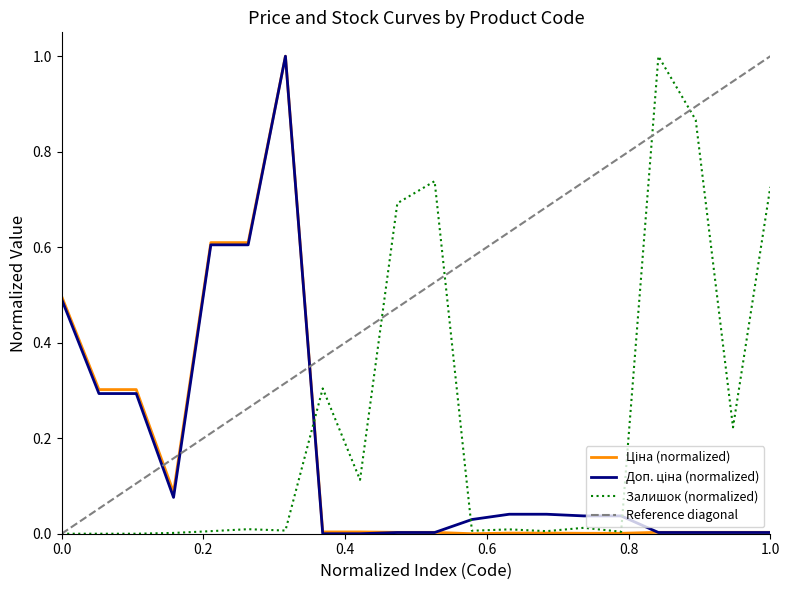

Reading left to right, transcribe all the data shown in this chart.

Ціна: 0.5	0.3	0.3	0.1	0.6	0.6	1.0	0.0	0.0	0.0	0.0	0.0	0.0	0.0	0.0	0.0	0.0	0.0	0.0	0.0
Доп. ціна: 0.5	0.3	0.3	0.1	0.6	0.6	1.0	0.0	0.0	0.0	0.0	0.0	0.0	0.0	0.0	0.0	0.0	0.0	0.0	0.0
Залишок: 0.0	0.0	0.0	0.0	0.0	0.0	0.0	0.3	0.1	0.7	0.7	0.0	0.0	0.0	0.0	0.0	1.0	0.9	0.2	0.7